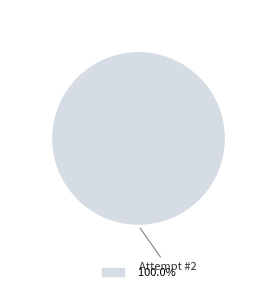

Does any single category account for the majority?

Yes